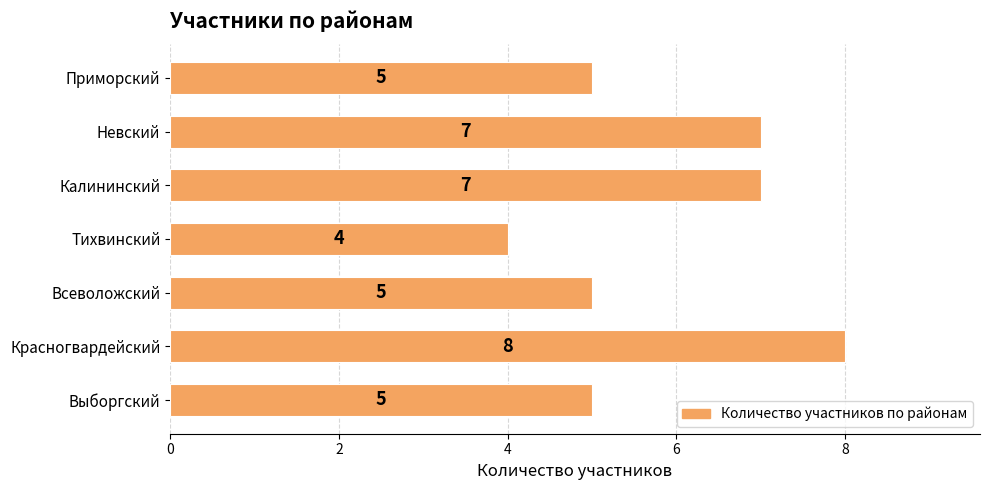

What is the sum of all values?

41